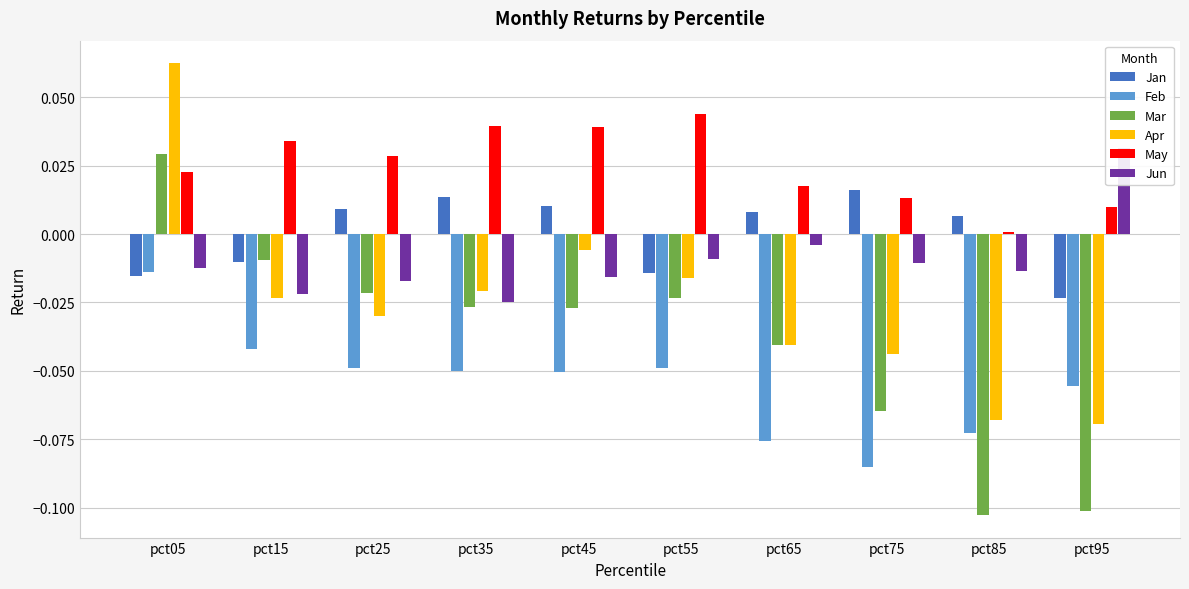

What is the value of the Apr bar at the 1st from the left?

0.1